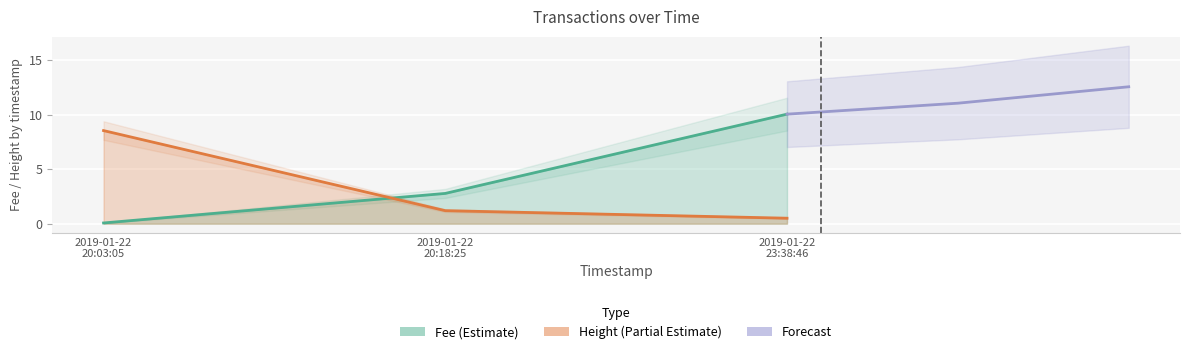

Which series changed the most between 2019-01-22 20:03:05 and 2019-01-22 23:38:46?

Fee